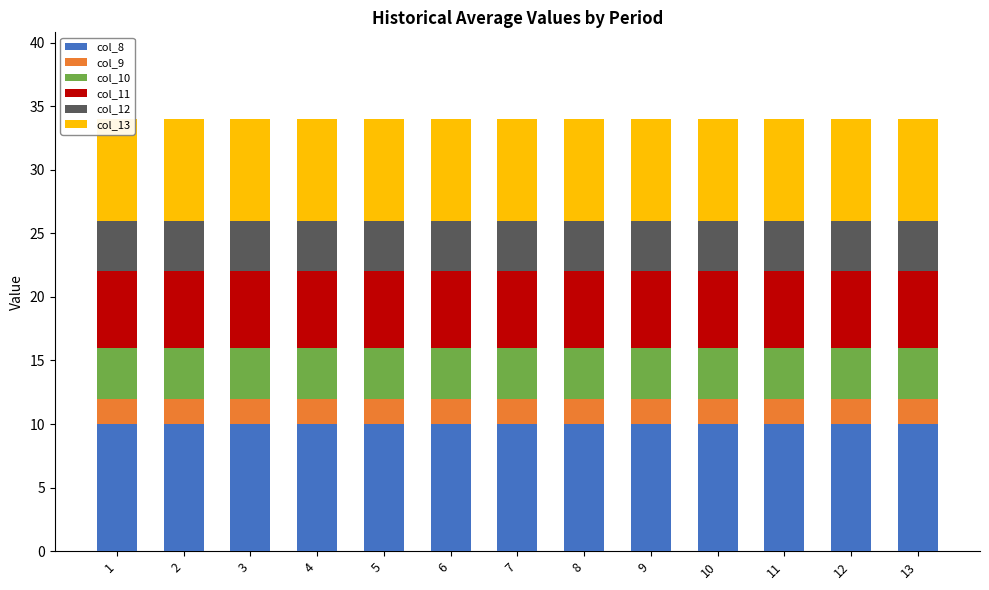

How many data points does each series have?

13